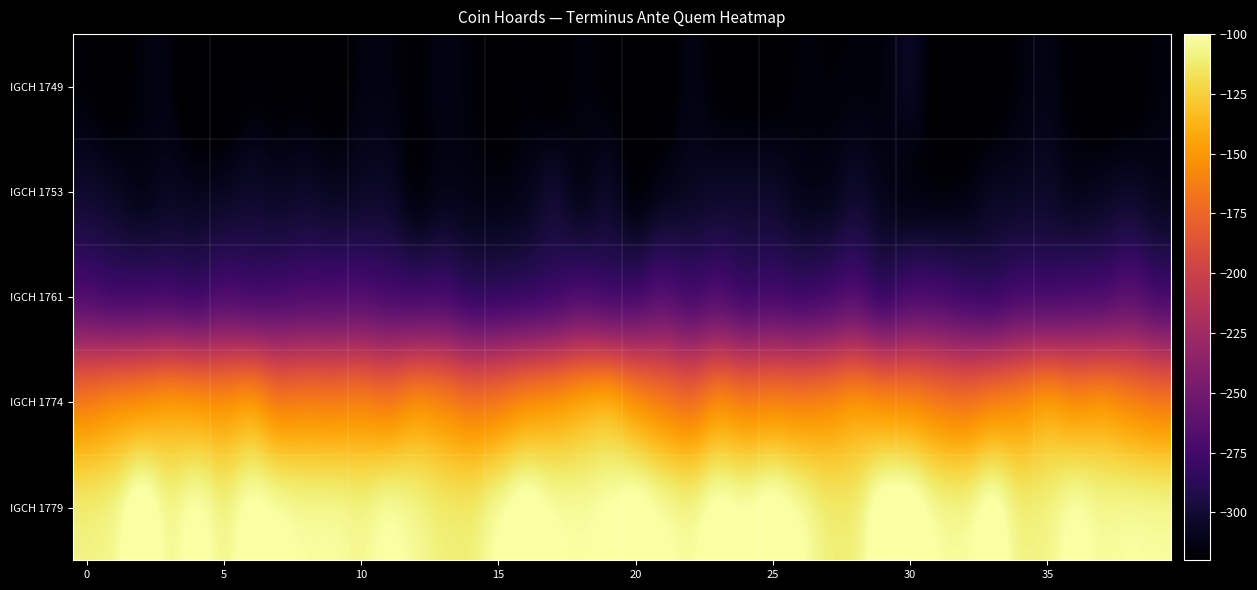

Reading right to left, transcribe all the data shown in this chart.

IGCH 1749: -314.8	-326.6	-326.7	-320.9	-311.0	-315.1	-326.5	-324.1	-323.3	-302.9	-316.6	-316.7	-317.1	-315.7	-322.8	-323.4	-321.2	-310.2	-325.4	-321.5	-320.4	-313.0	-327.7	-317.0	-326.9	-316.3	-311.0	-319.5	-313.8	-313.0	-326.8	-320.1	-322.5	-319.0	-330.4	-335.6	-312.5	-314.0	-328.3	-317.6
IGCH 1753: -312.5	-305.0	-308.7	-313.4	-304.5	-308.9	-306.0	-317.4	-319.1	-320.2	-311.5	-303.1	-313.7	-312.8	-303.7	-304.3	-305.3	-308.7	-312.7	-323.5	-302.3	-316.9	-298.0	-312.2	-315.1	-313.8	-312.6	-321.7	-304.9	-307.7	-309.5	-304.6	-308.2	-303.0	-308.3	-309.1	-308.1	-315.3	-305.7	-304.1
IGCH 1761: -281.9	-267.2	-279.8	-278.1	-284.2	-279.4	-291.6	-284.8	-278.1	-276.5	-293.8	-273.3	-282.7	-287.6	-281.6	-287.5	-274.1	-282.9	-269.6	-283.0	-287.2	-276.8	-288.0	-290.6	-291.6	-293.5	-280.6	-283.4	-280.8	-274.7	-276.4	-276.2	-279.9	-283.8	-276.1	-289.6	-283.1	-282.9	-285.3	-276.3
IGCH 1774: -159.5	-154.0	-142.1	-149.0	-135.9	-150.4	-153.9	-163.4	-158.3	-151.3	-148.7	-141.5	-151.1	-154.9	-153.3	-156.5	-147.9	-167.1	-157.9	-146.7	-126.7	-134.0	-143.3	-147.5	-158.1	-161.8	-151.8	-144.9	-161.0	-153.1	-157.4	-155.1	-159.5	-138.3	-147.1	-143.3	-139.1	-148.2	-148.6	-158.2
IGCH 1779: -101.3	-100.0	-103.2	-94.9	-107.2	-108.9	-88.3	-103.1	-101.4	-86.2	-86.8	-110.9	-109.8	-98.5	-87.7	-96.6	-91.1	-103.3	-98.2	-89.6	-97.7	-100.9	-98.7	-87.4	-98.6	-110.2	-109.8	-103.6	-96.4	-105.2	-100.3	-101.3	-96.9	-92.5	-107.2	-93.3	-106.6	-83.0	-105.8	-107.7